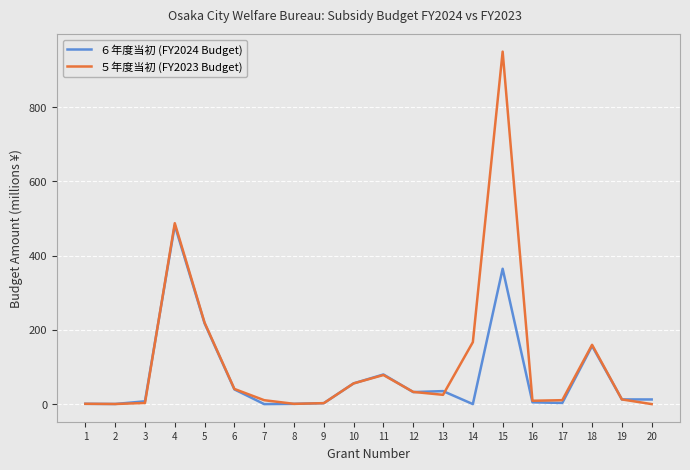

At which category is the sum across all series the highest?

15